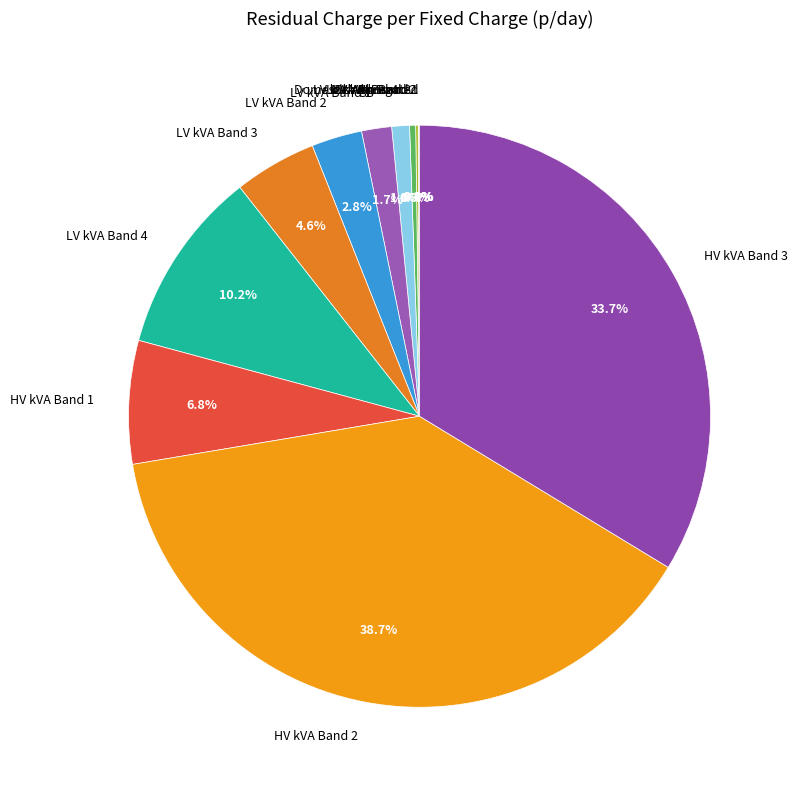

Is it true that HV kVA Band 1 is 1% of the pie?

False